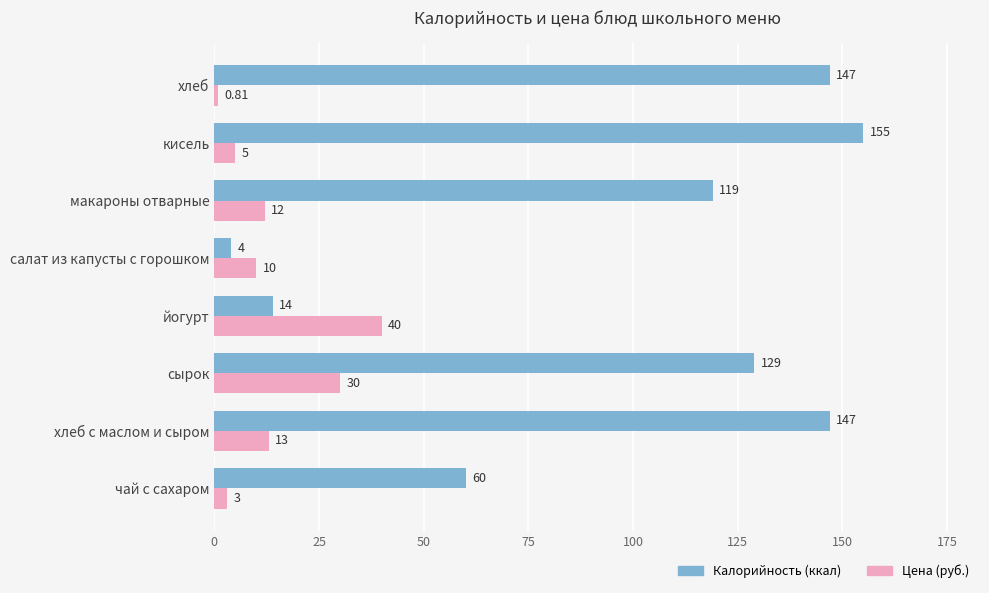

At which category does the chart reach its peak across all series?

кисель